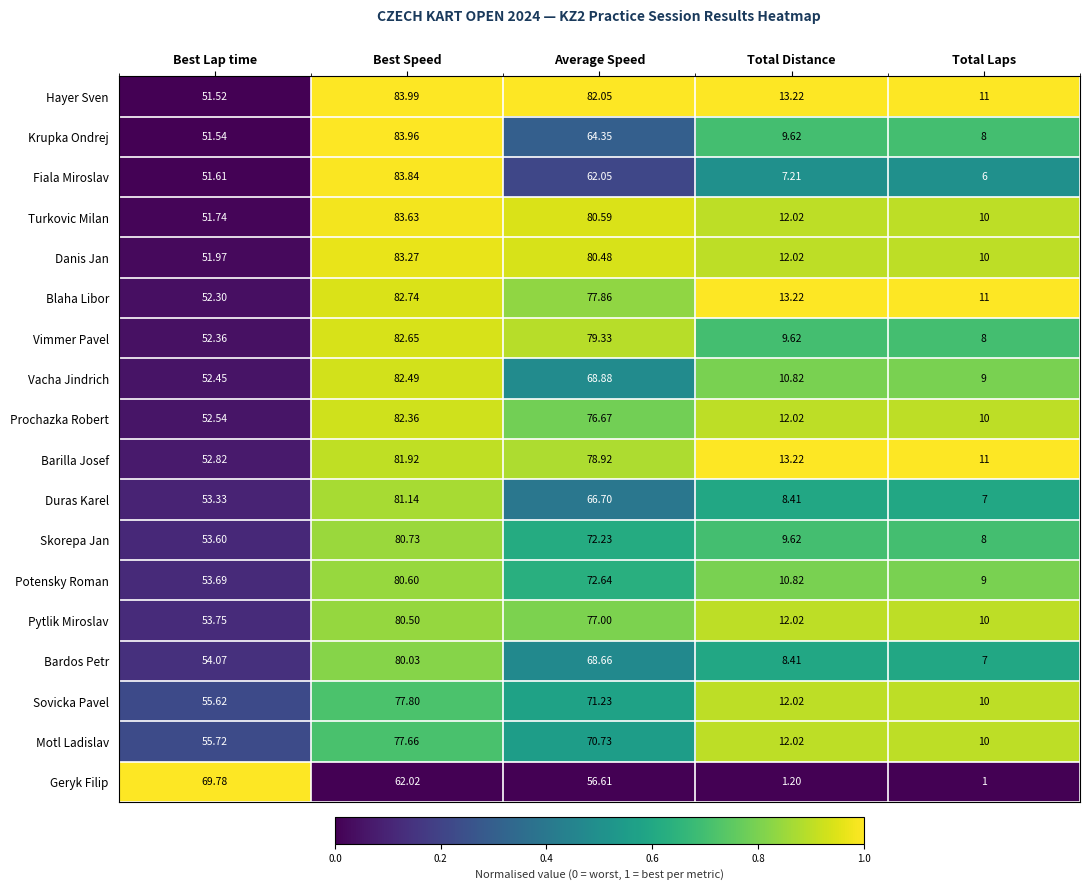

Between Best Speed and Total Distance, which series saw the biggest shift?

Fiala Miroslav